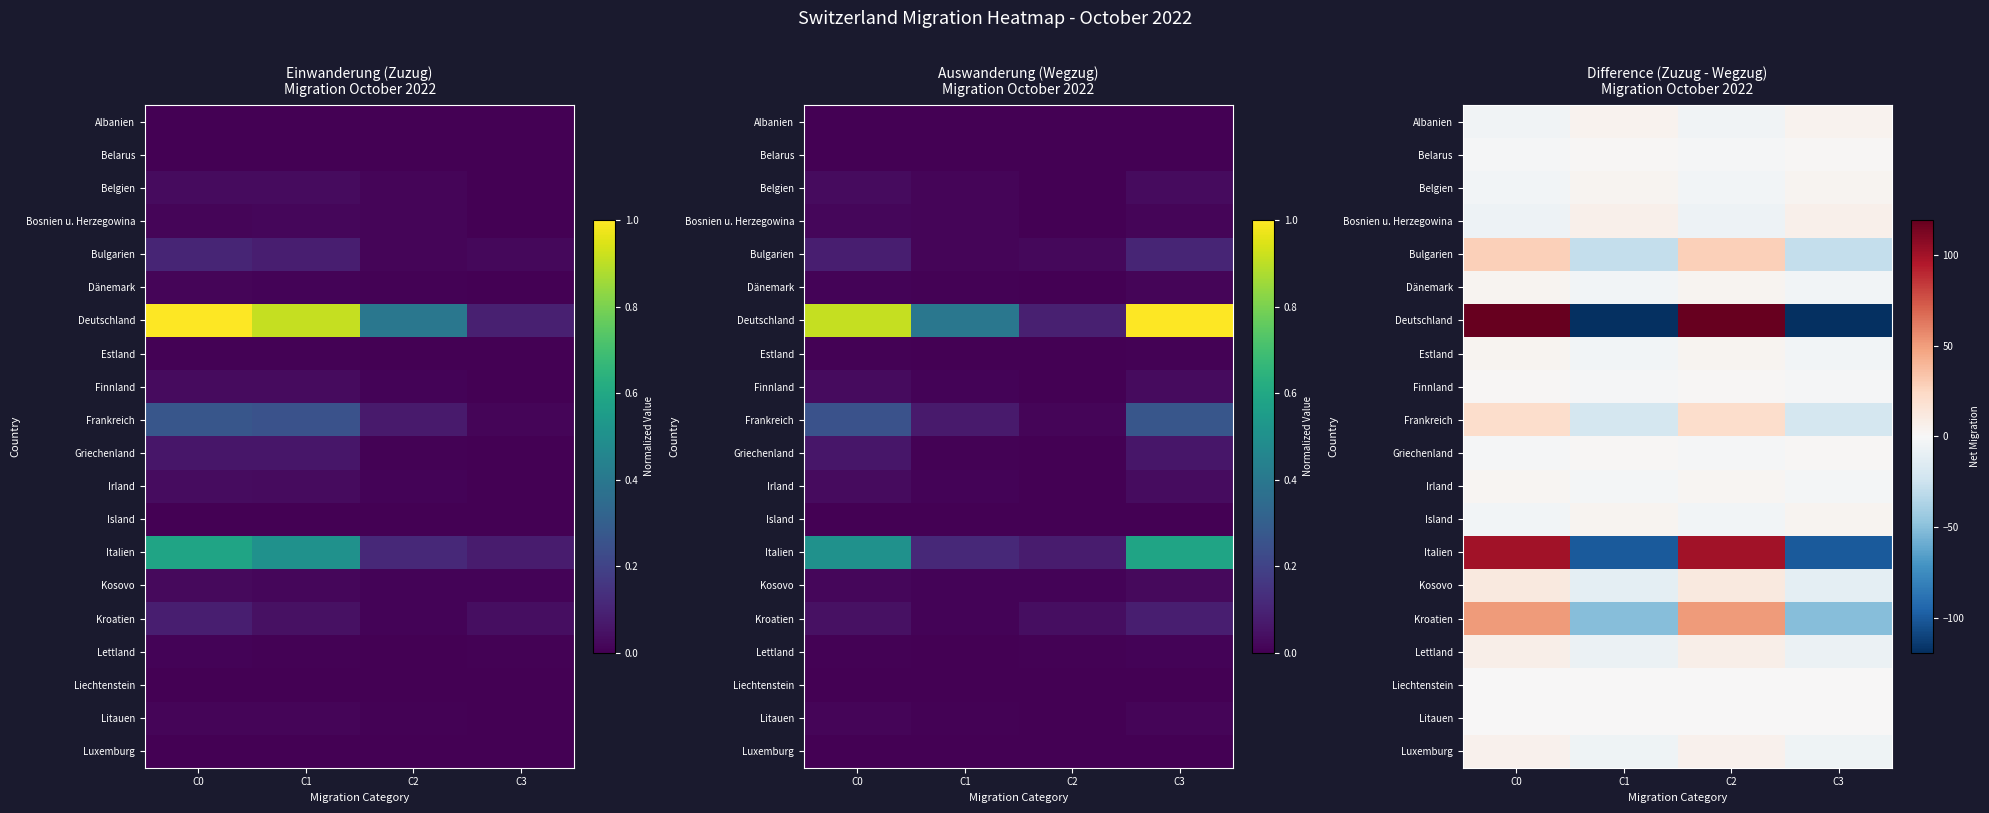

Is it true that Kosovo equals 21 at C0?

False